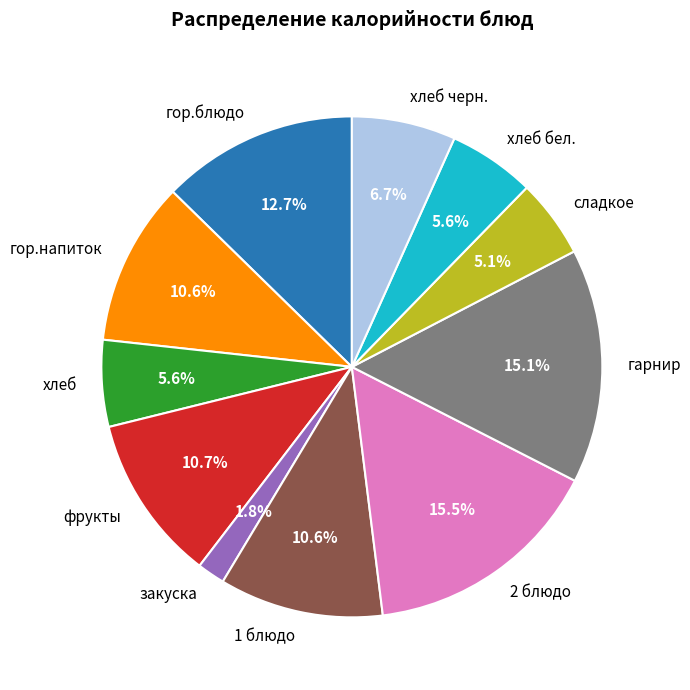

How many slices are in this pie chart?

11